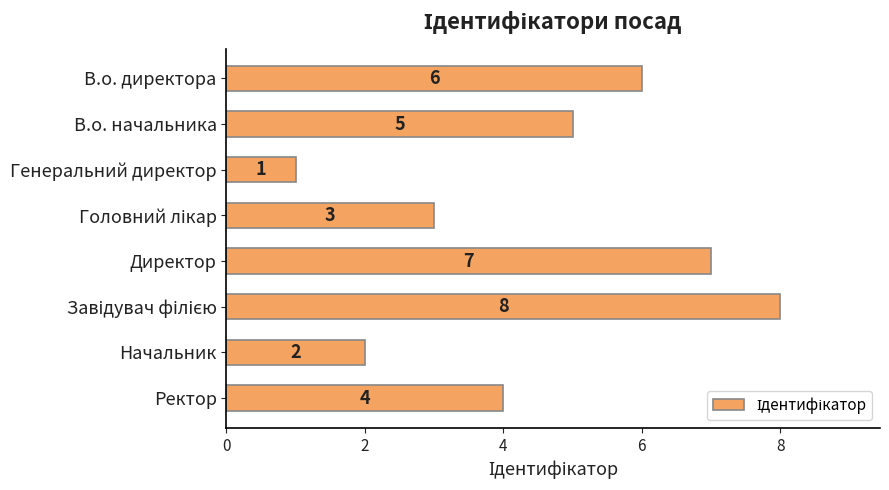

Reading top to bottom, what are all the values shown in this chart?

6	5	1	3	7	8	2	4